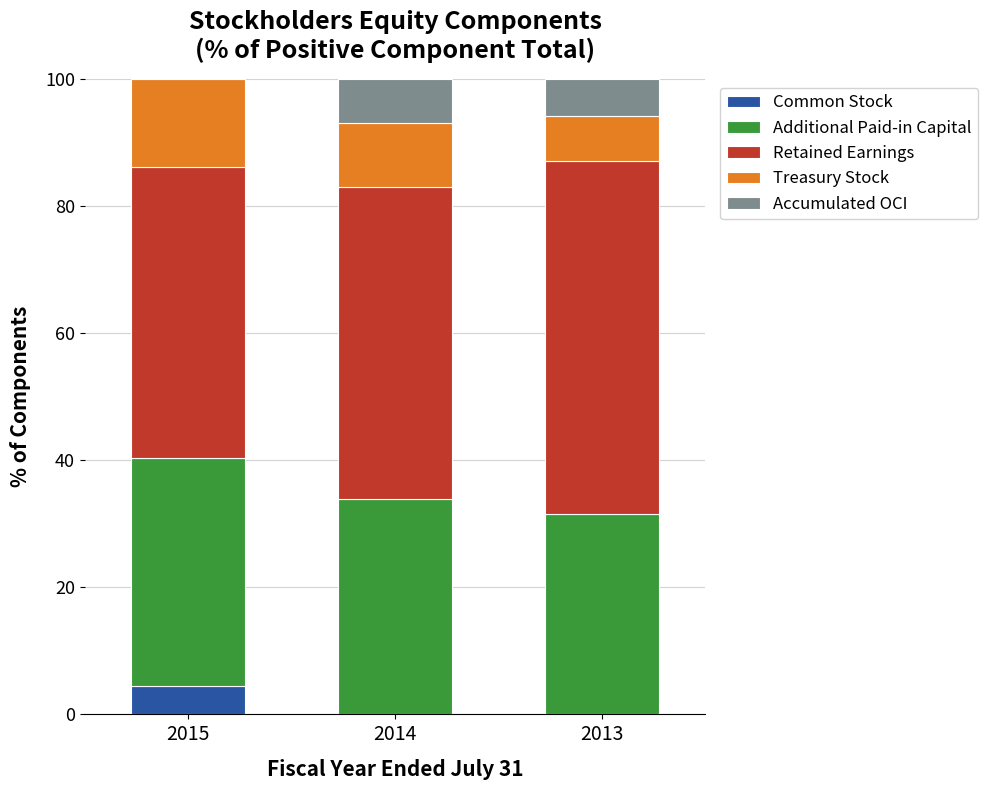

What is the highest value of the Common Stock series?

4.5